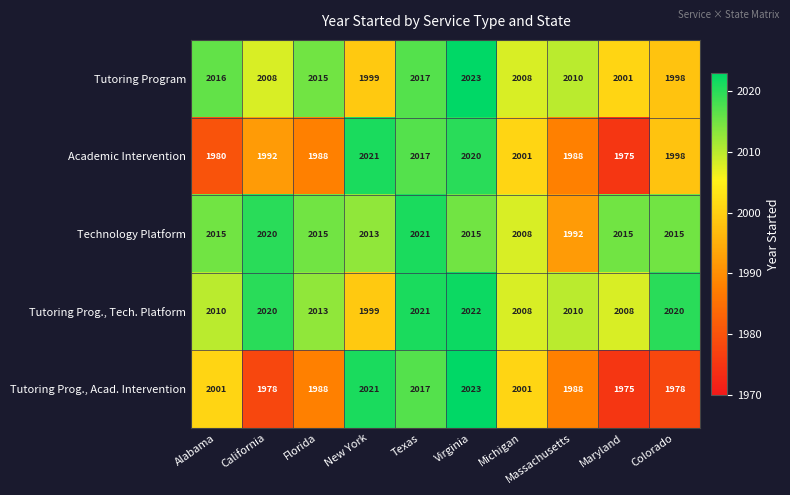

At which label does Technology Platform reach its peak?

Texas